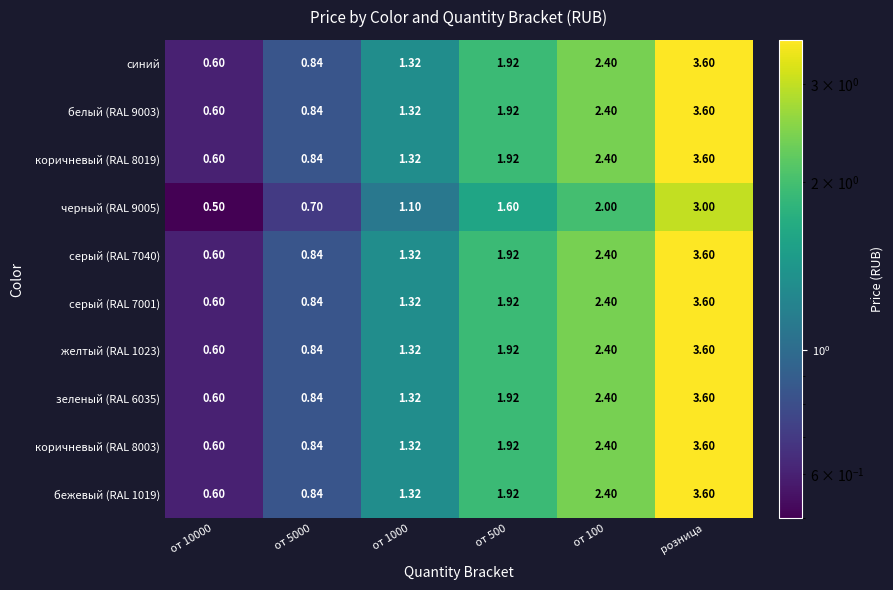

At which category is the sum across all series the highest?

розница